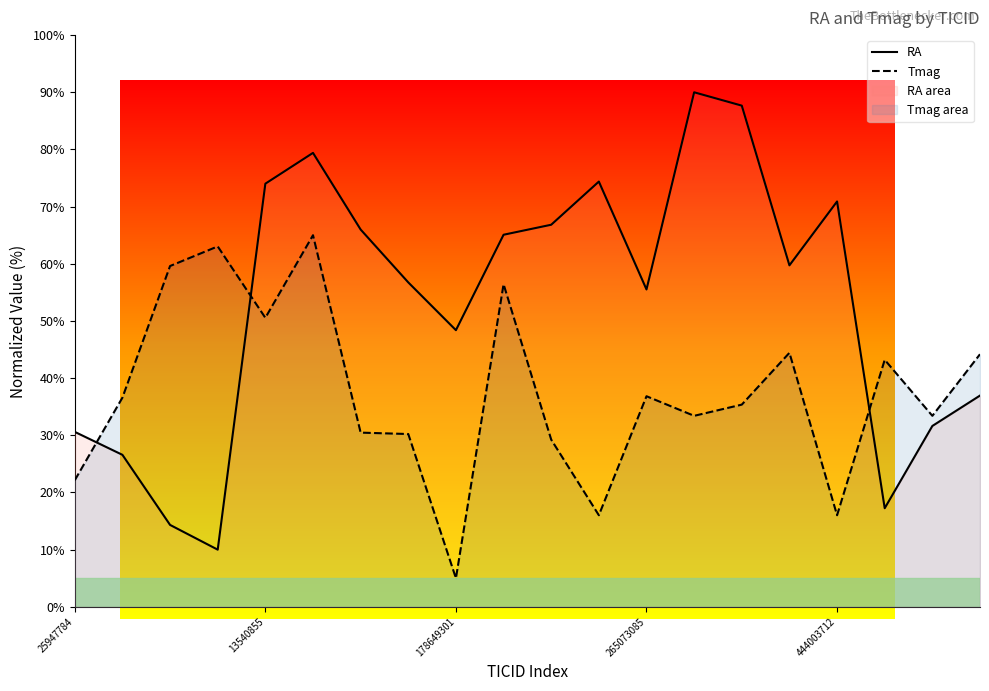

What is the difference between the maximum and minimum values in the RA series?

80.0